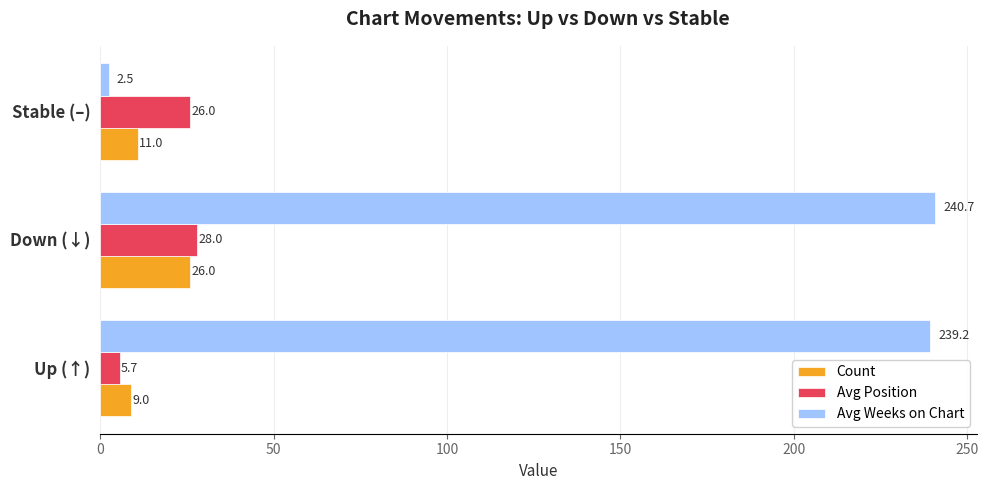

What is the difference between the maximum and minimum values in the Avg Position series?

22.3